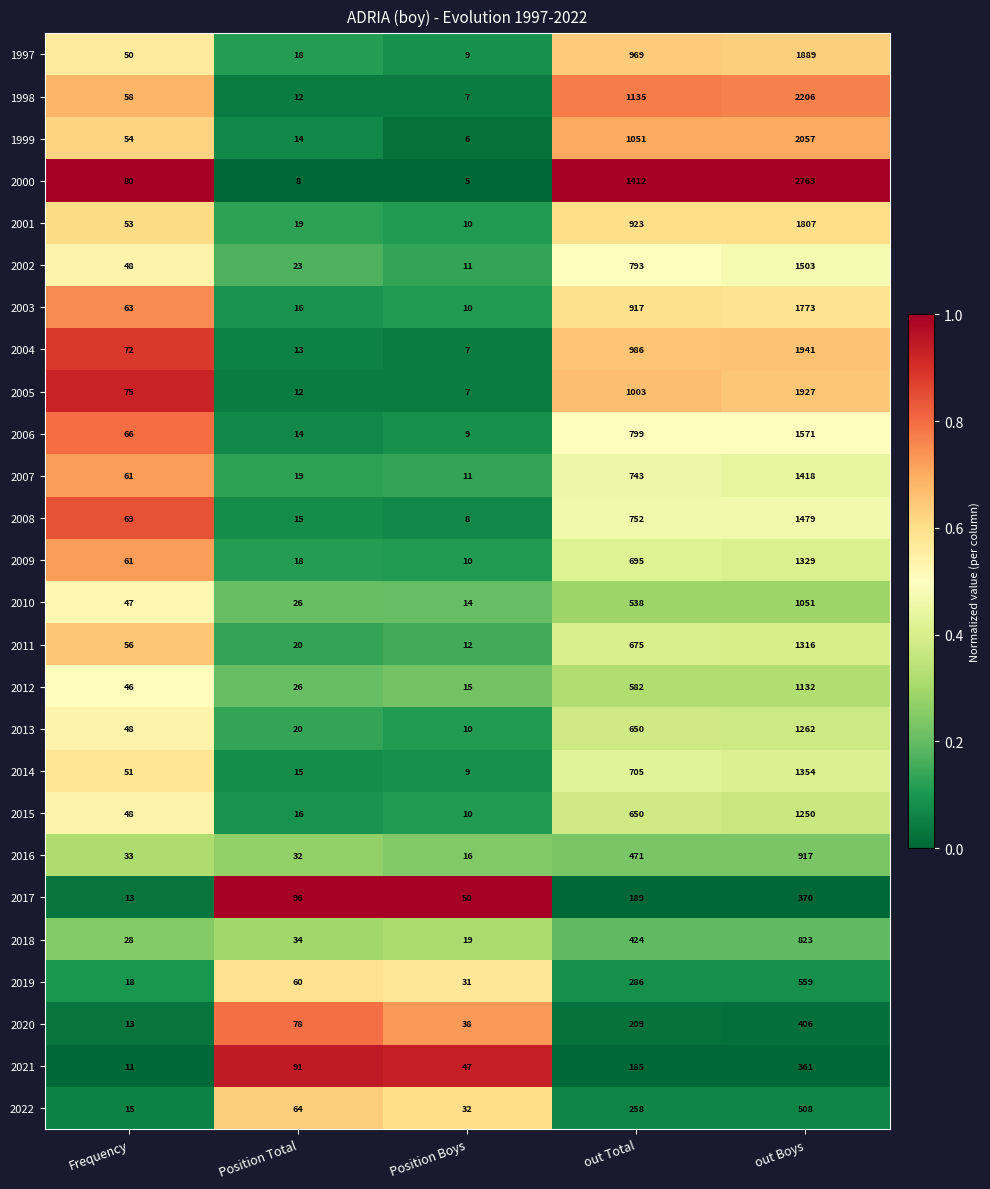

Rank the categories by 2002 value from lowest to highest.

Position Boys, Position Total, Frequency, out Total, out Boys